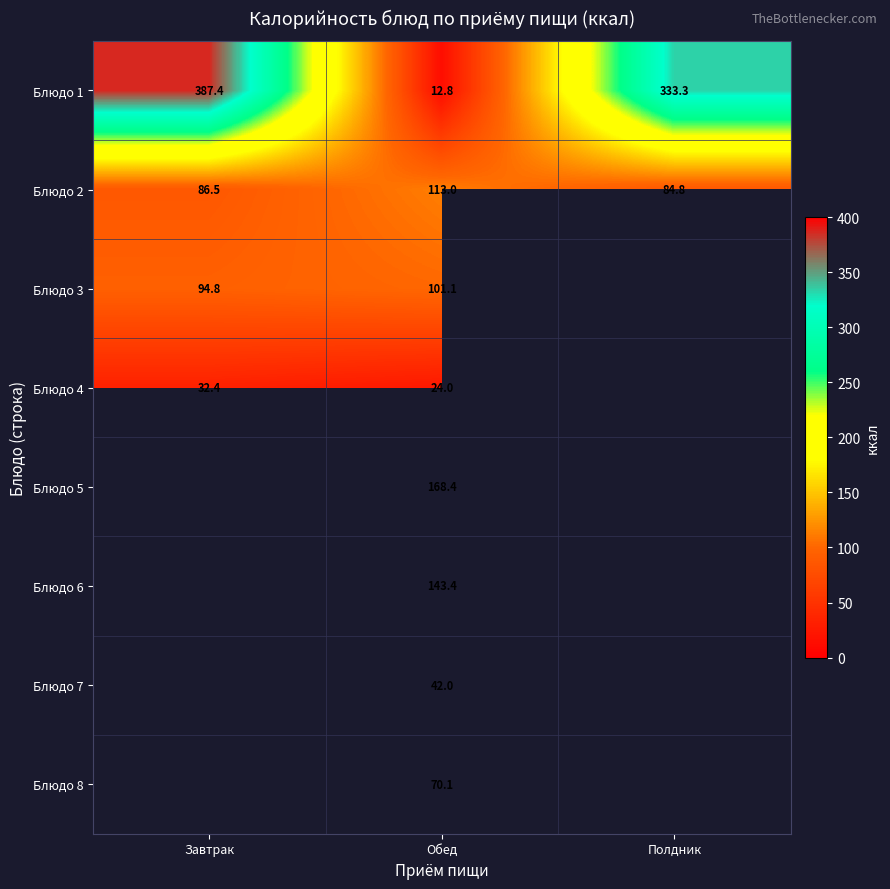

What is the spread (max minus min) of values at Завтрак?

355.1